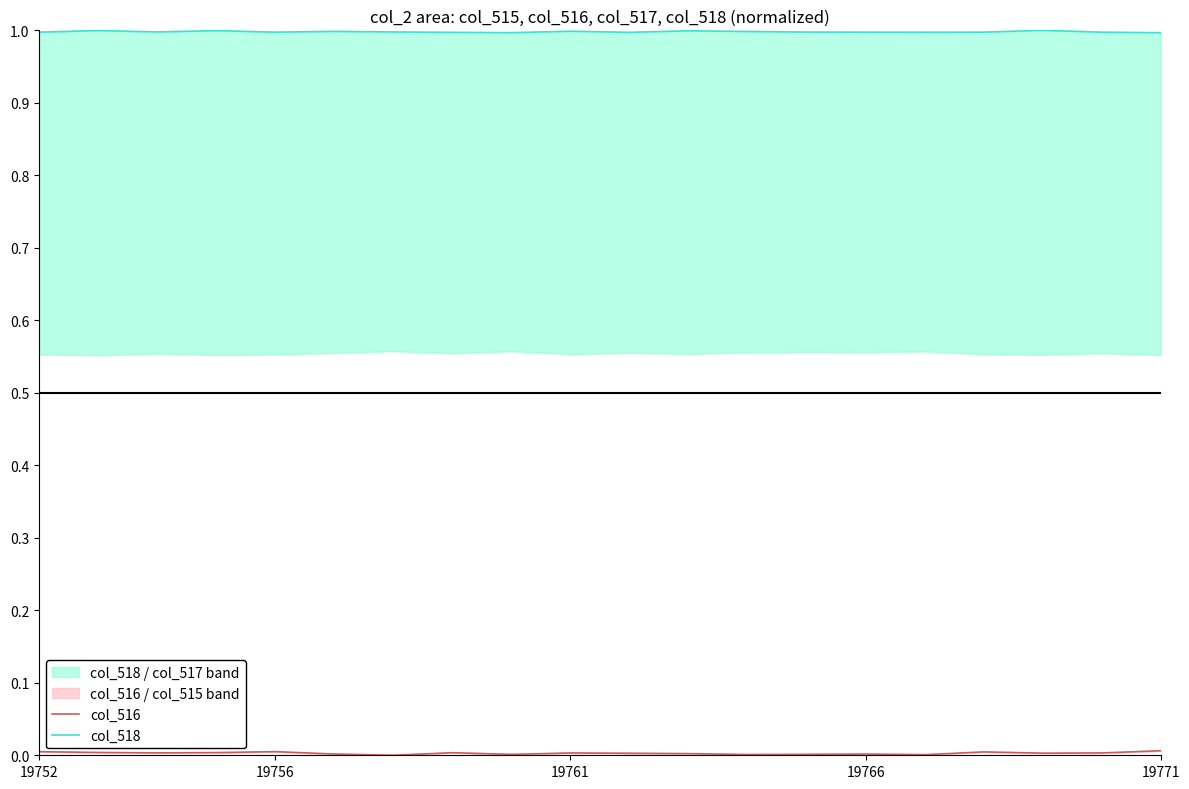

Is it true that col_518 equals 1.0 at 7?

True